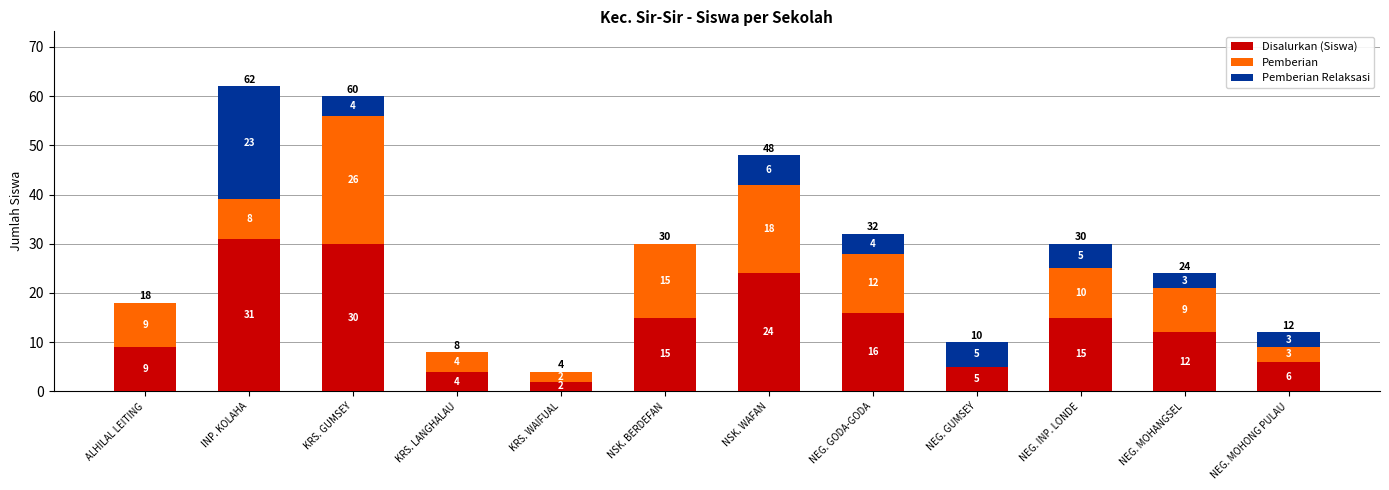

Where does the Disalurkan (Siswa) series first go above 15?

INP. KOLAHA